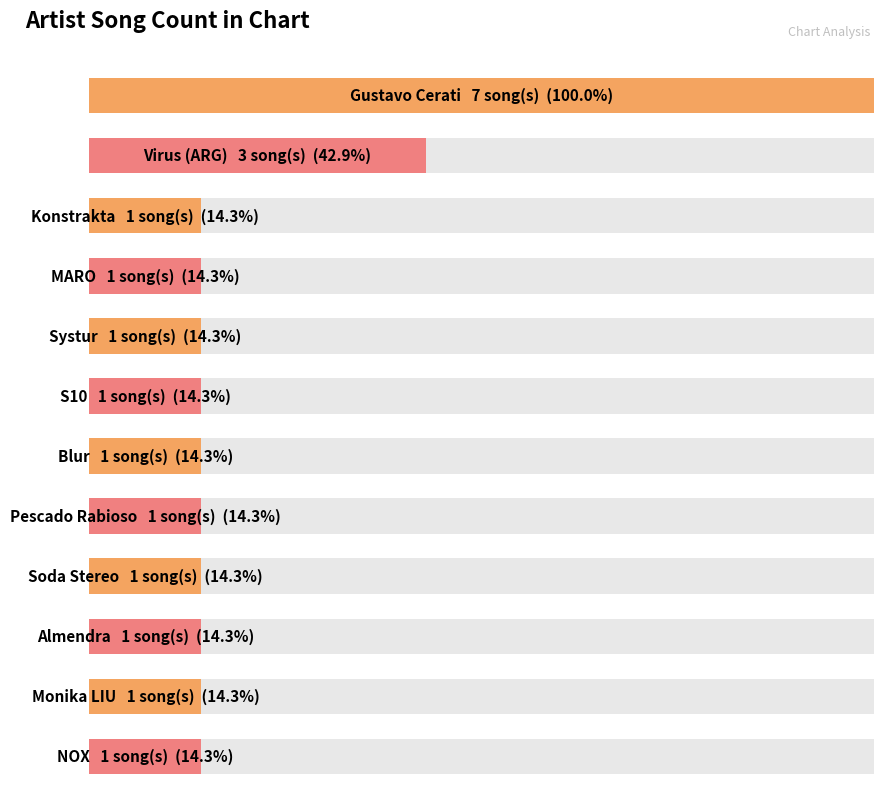

Rank the categories by value from highest to lowest.

Gustavo Cerati, Virus (ARG), Konstrakta, MARO, Systur, S10, Blur, Pescado Rabioso, Soda Stereo, Almendra, Monika LIU, NOX